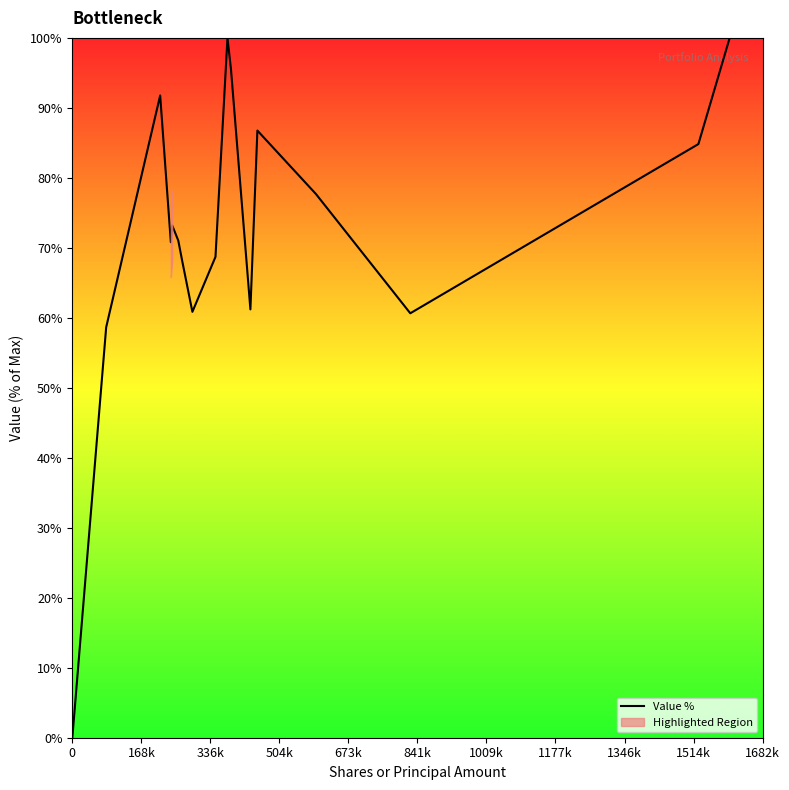

What is the highest value of the Value % series?

100.0